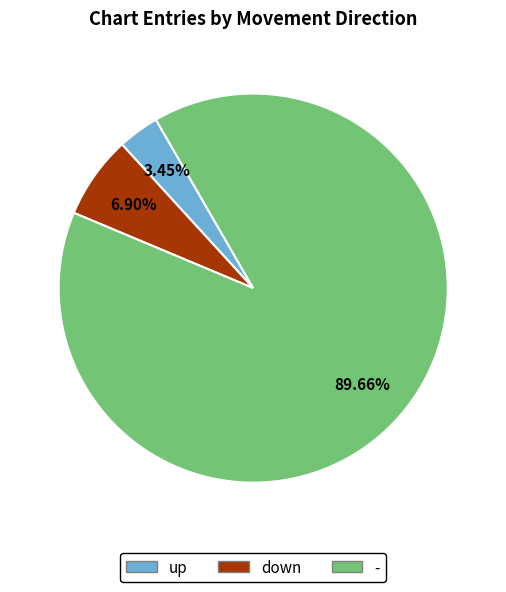

To the nearest percent, what is the difference between the - and up slice percentages?

86%